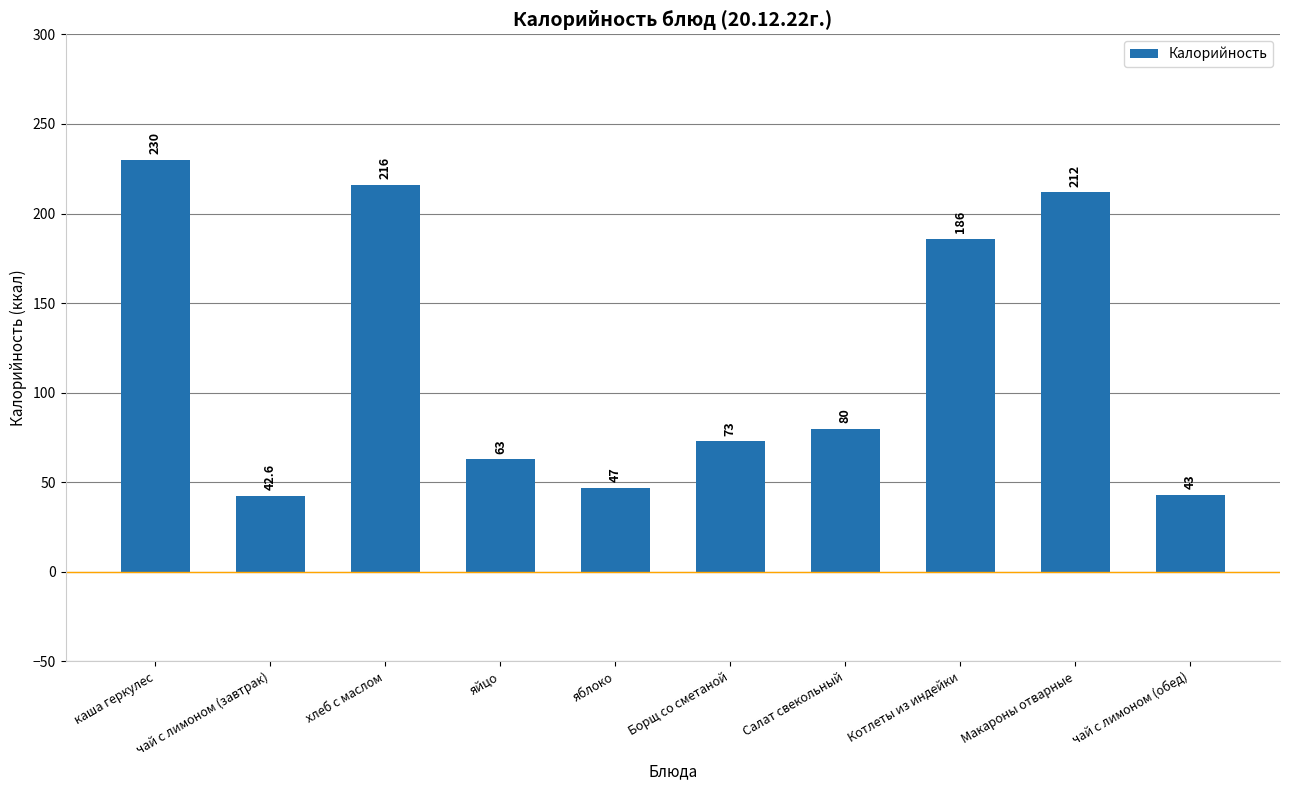

What is the label of the 7th bar from the right?

яйцо